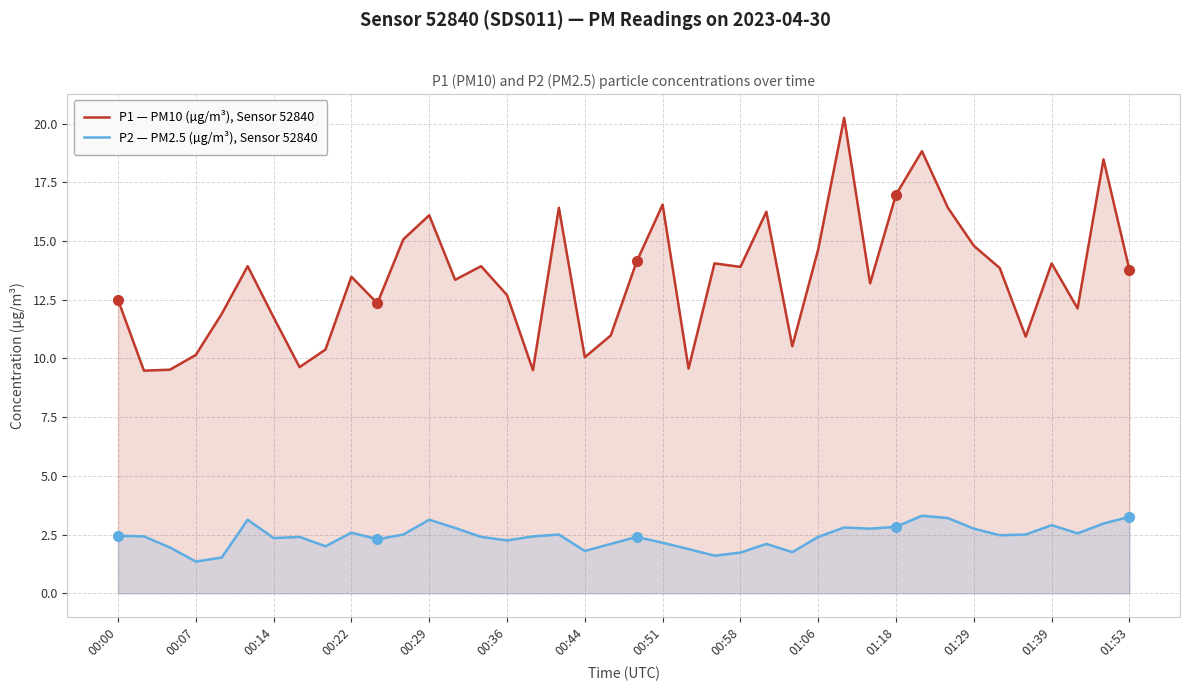

How many data points in P1 — PM10 (µg/m³), Sensor 52840 are less than 13?

17